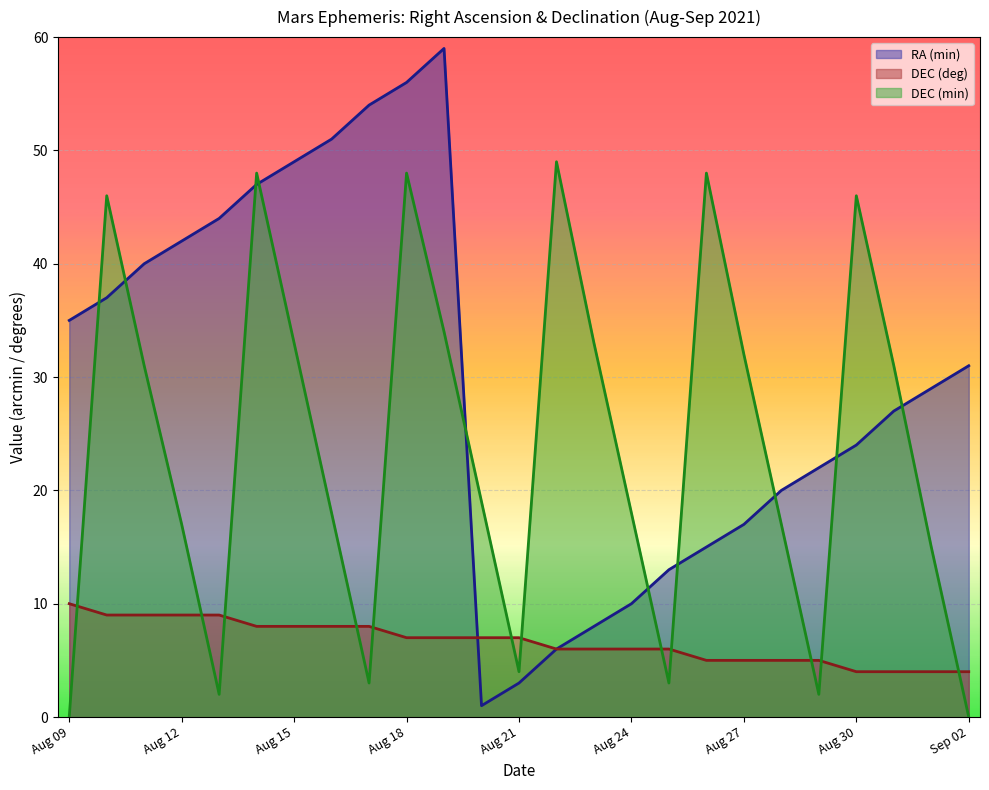

At which category is the sum across all series the highest?

Aug 18